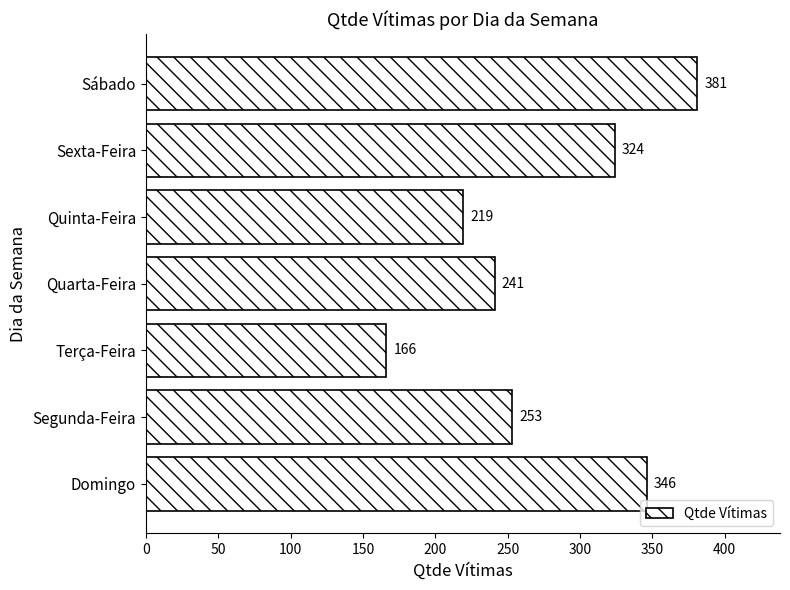

Count the values in the range 219 to 346.

5